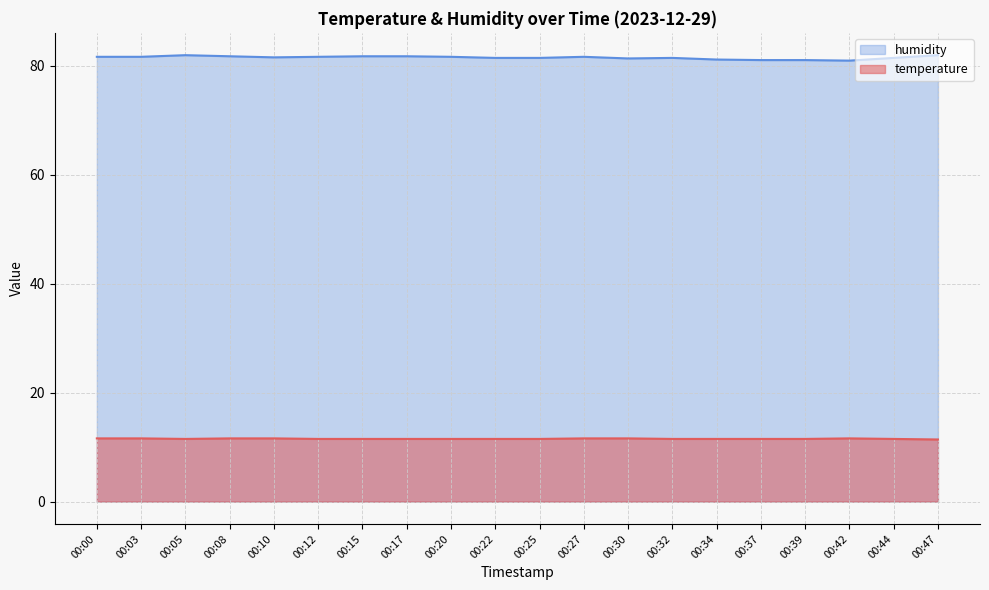

At how many categories does at least one series exceed 77?

20